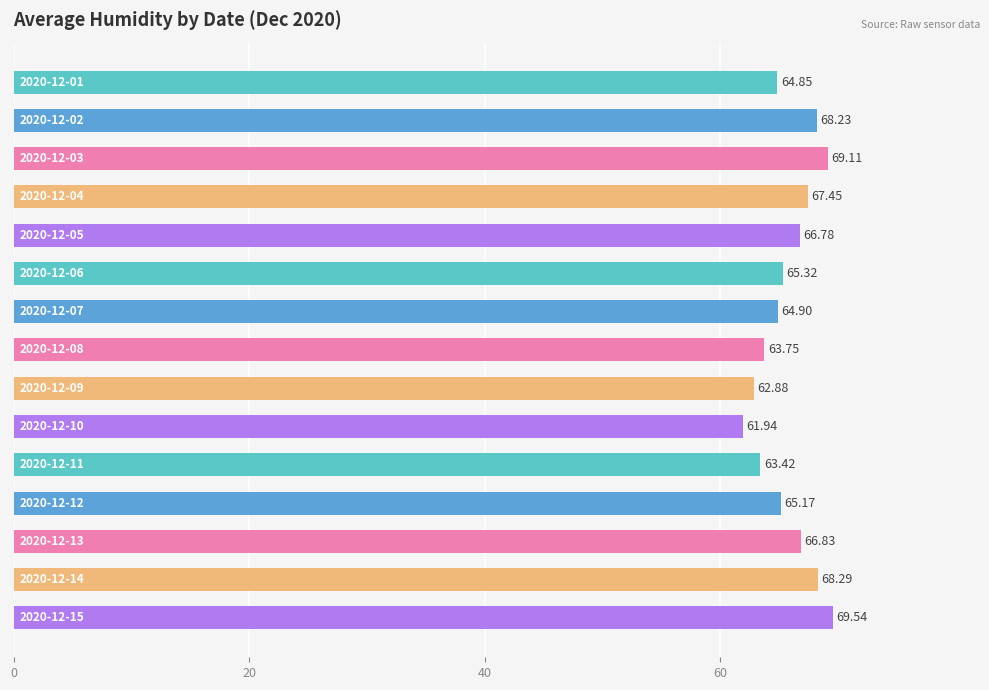

What is the sum of all values?

988.5